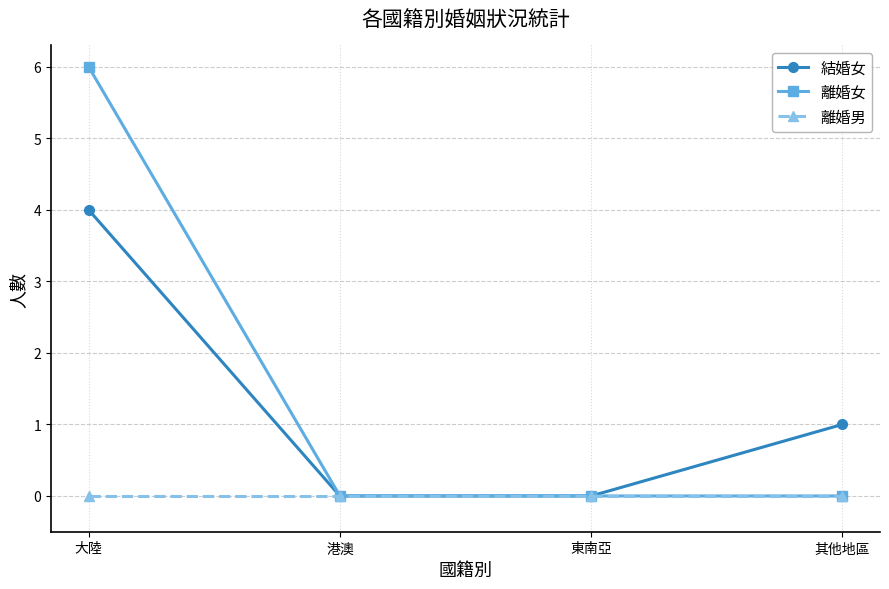

What is the average value of the 結婚女 series?

1